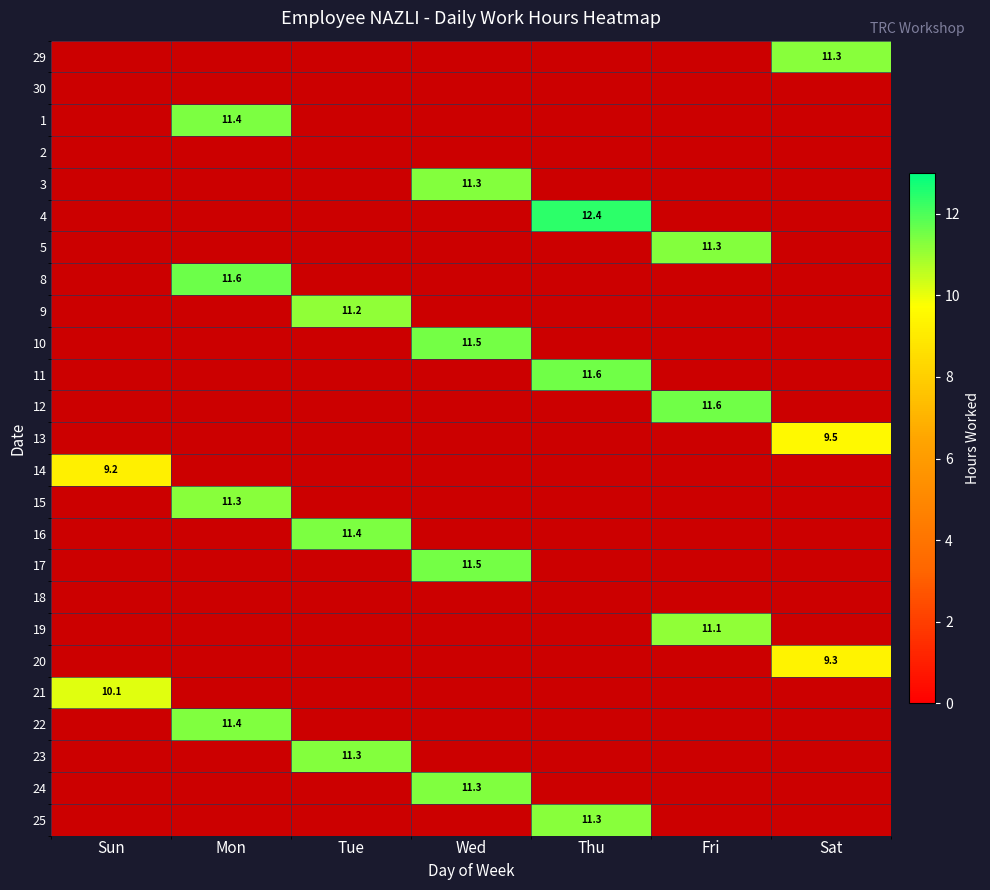

Which series changed the most between Mon and Thu?

4